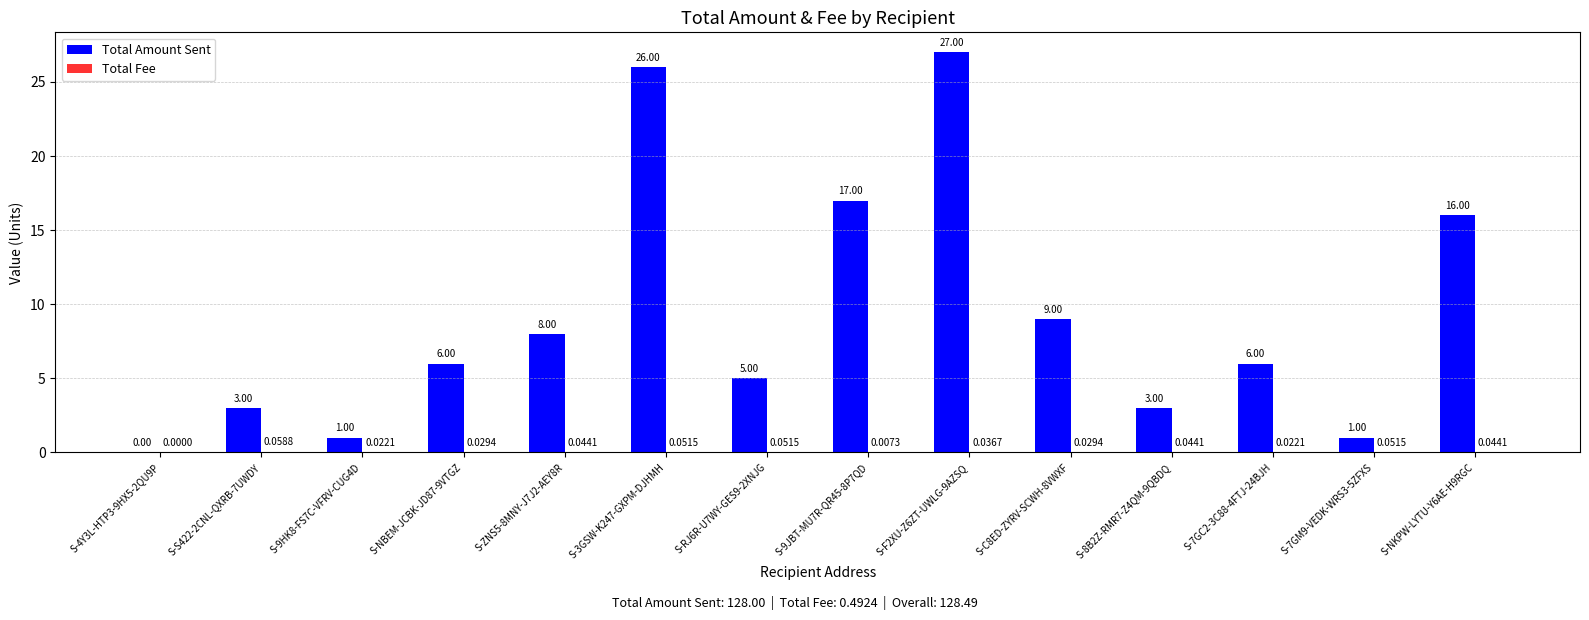

Which series has the largest total across all categories?

Total Amount Sent